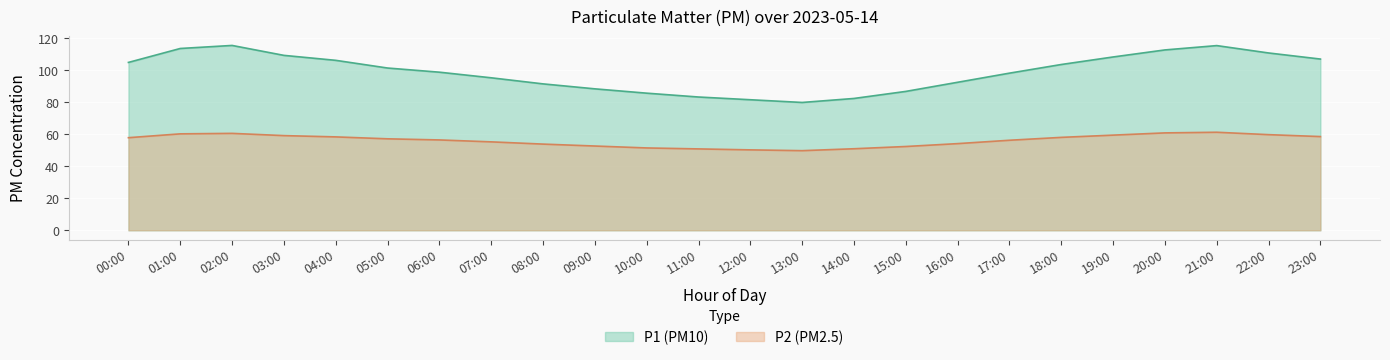

At how many categories does at least one series exceed 101?

12